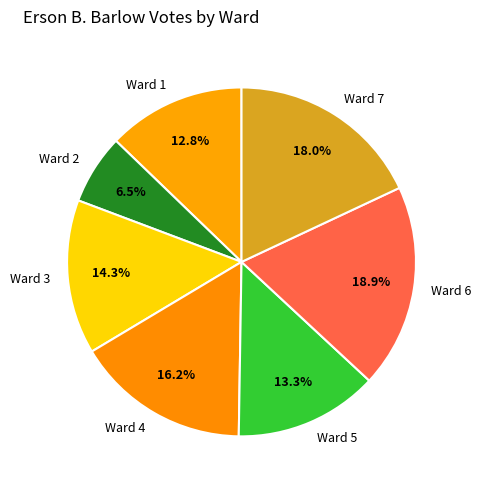

Combined, do Ward 2 and Ward 4 account for over 50%?

No